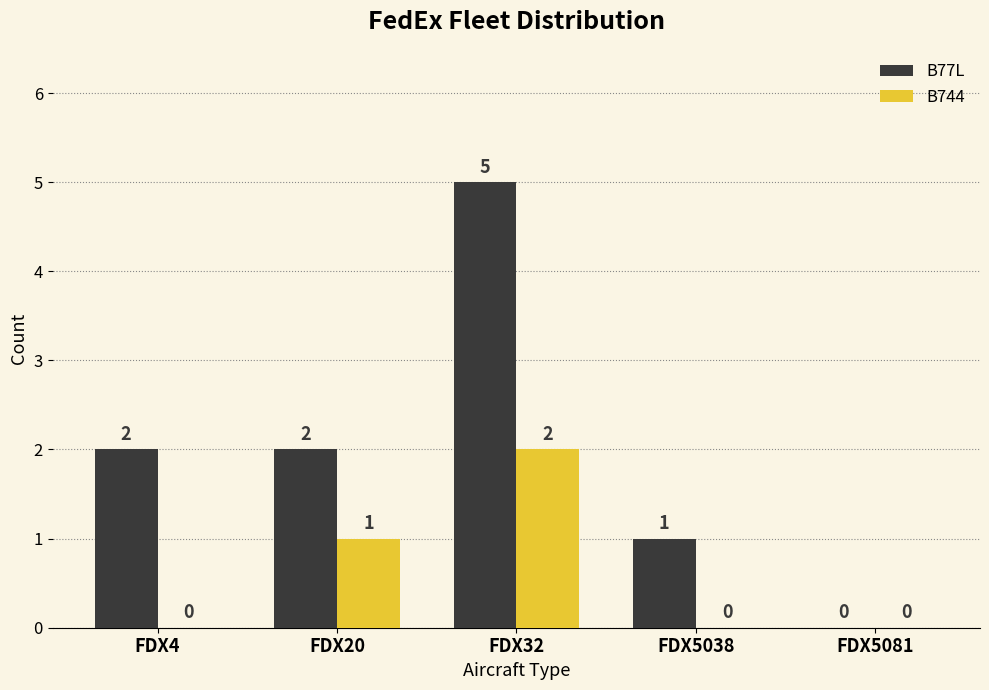

Which series has the largest total across all categories?

B77L